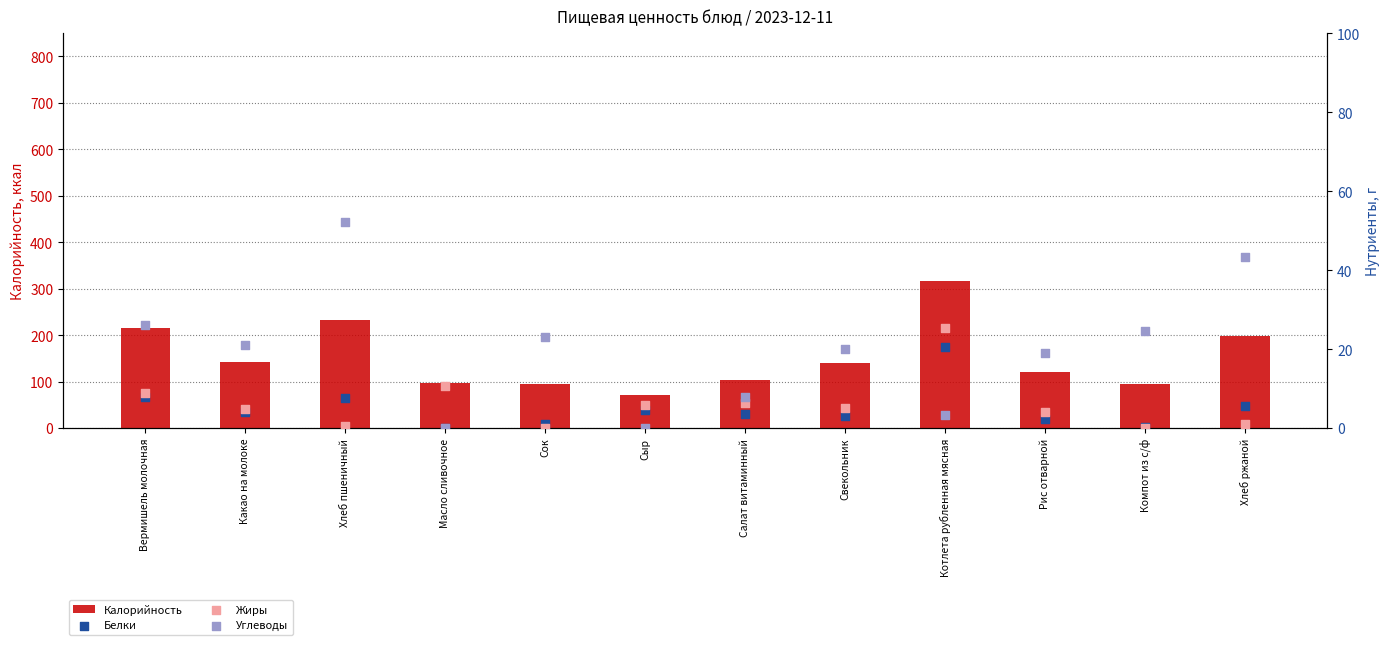

What are all the series names shown in the legend?

Калорийность, Белки, Жиры, Углеводы